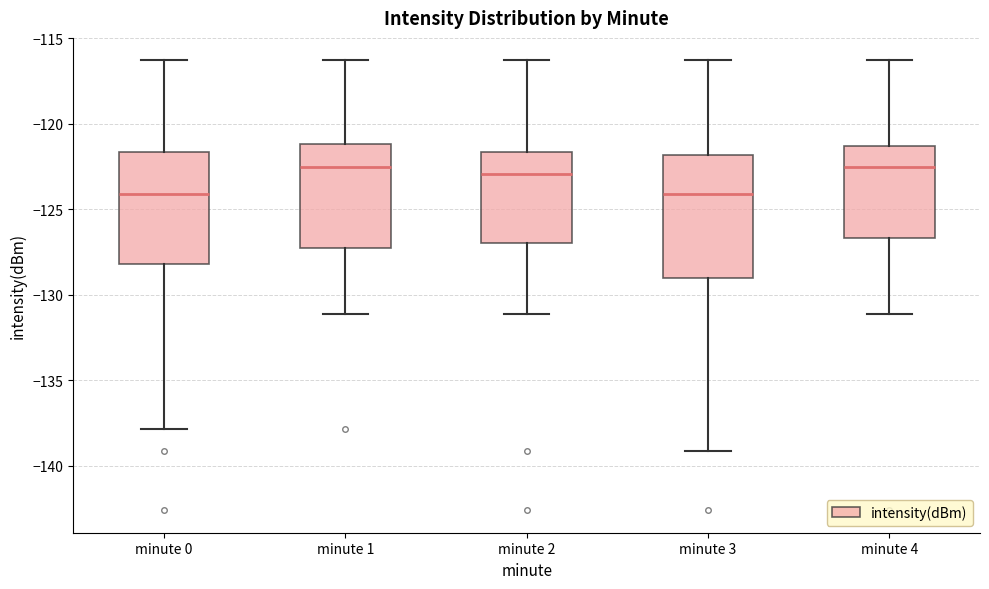

Where is the lower edge of the box for minute 3 on the y-axis? The values are not printed on the chart, so give them approximately, as read against the axis.

-129.0